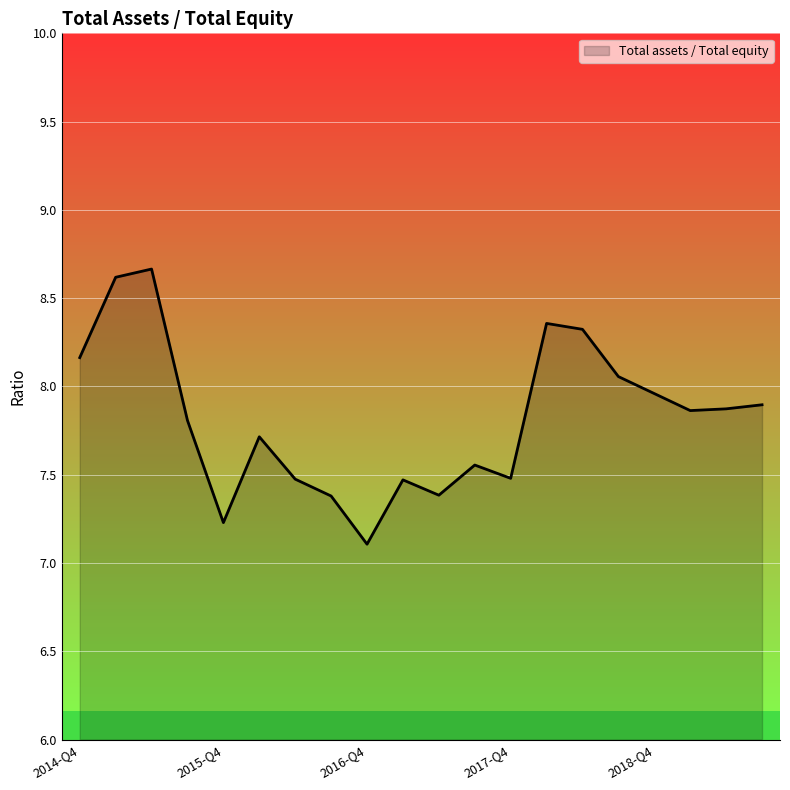

What is the difference between the maximum and minimum values?

1.6